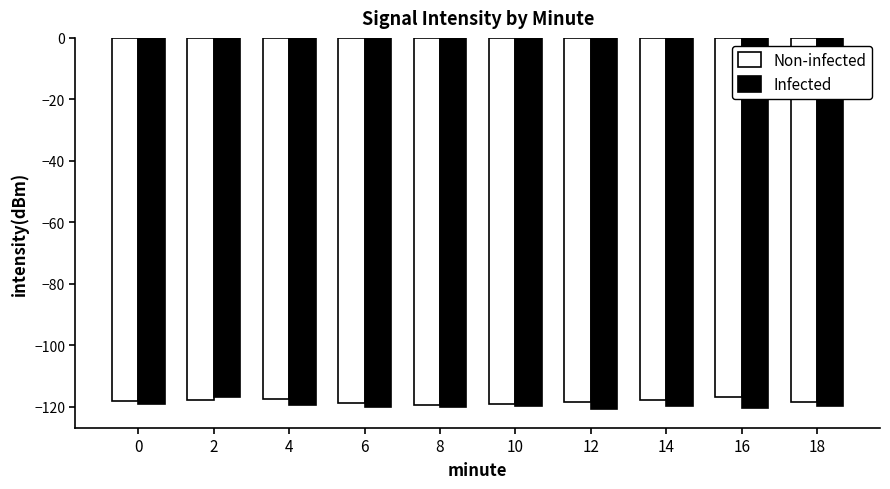

What is the total value across all series at 0?

-237.5